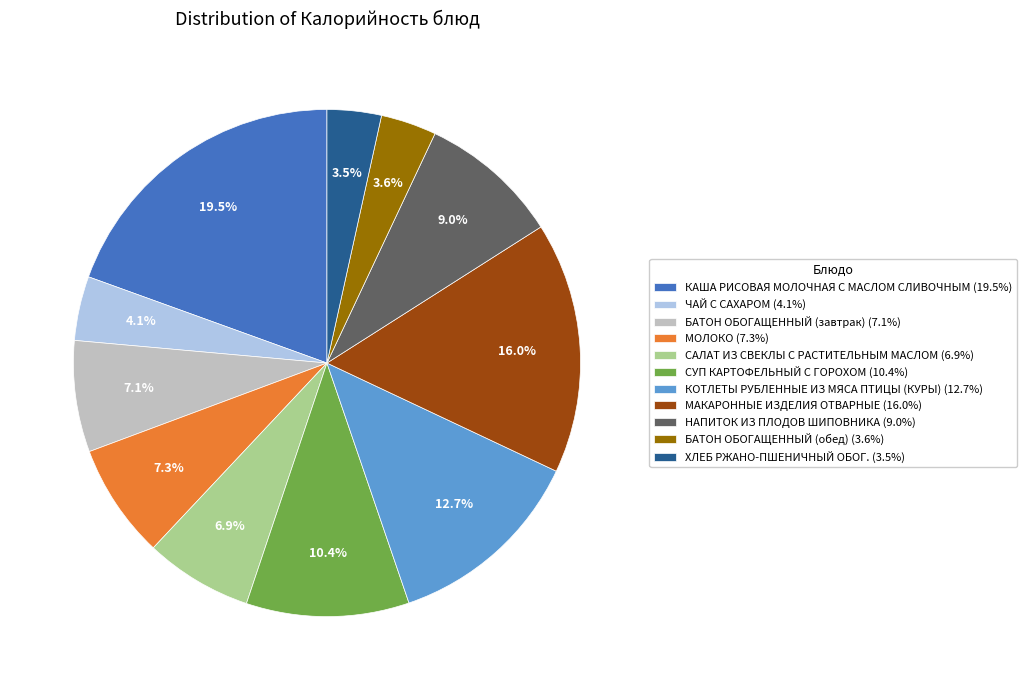

Combined, what portion of the pie is БАТОН ОБОГАЩЕННЫЙ (завтрак) (7.1%) and БАТОН ОБОГАЩЕННЫЙ (обед) (3.6%)?

10.7%